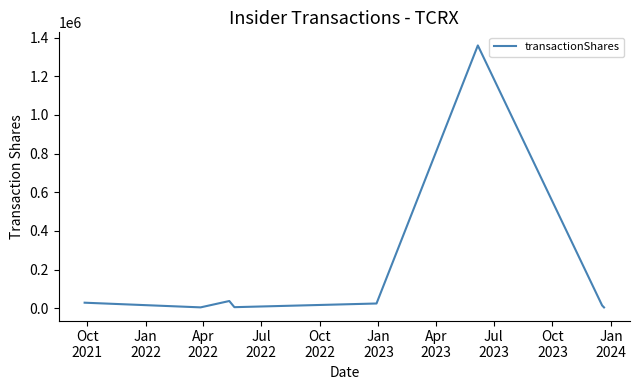

What is the difference between the second highest and minimum values?

33164